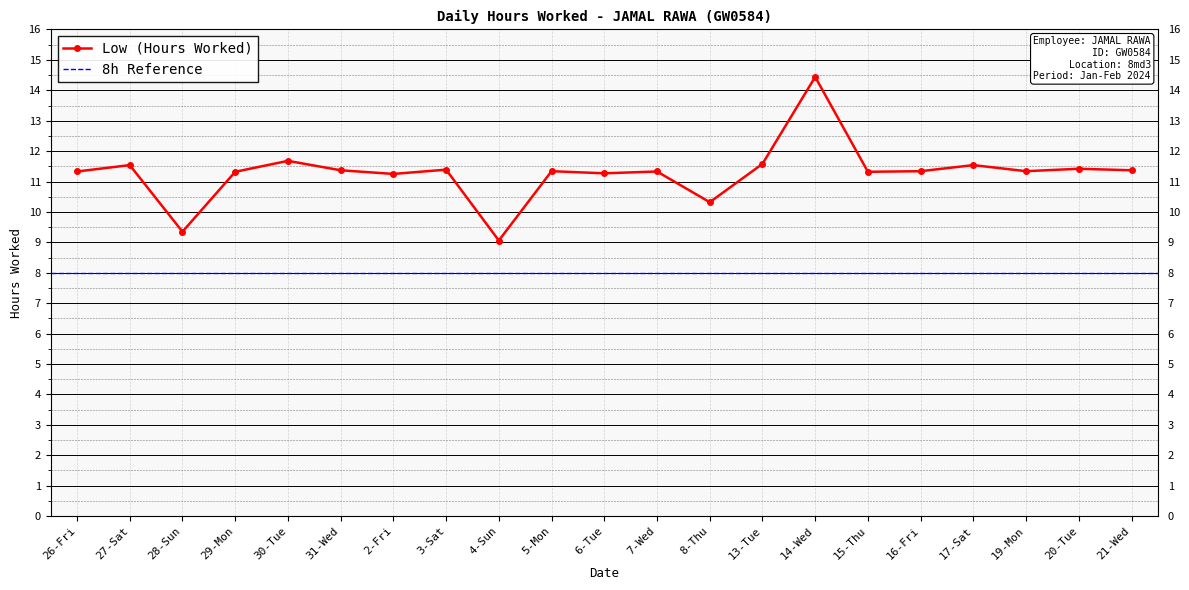

Which label corresponds to the largest value in the chart?

14-Wed